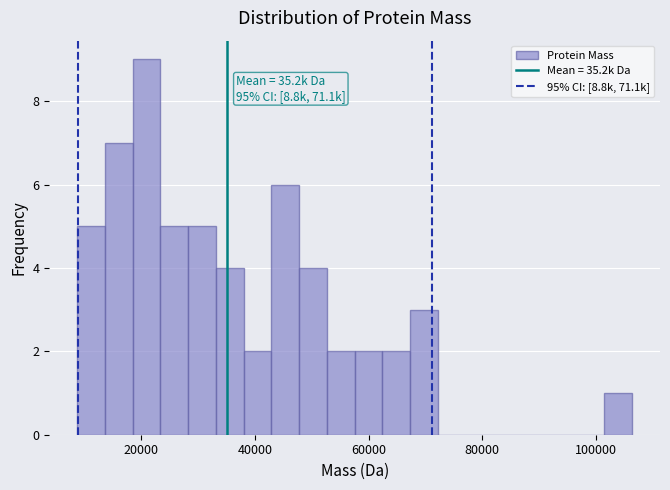

Read against the x-axis, roughly where is the centre of the tallest bar?

20000